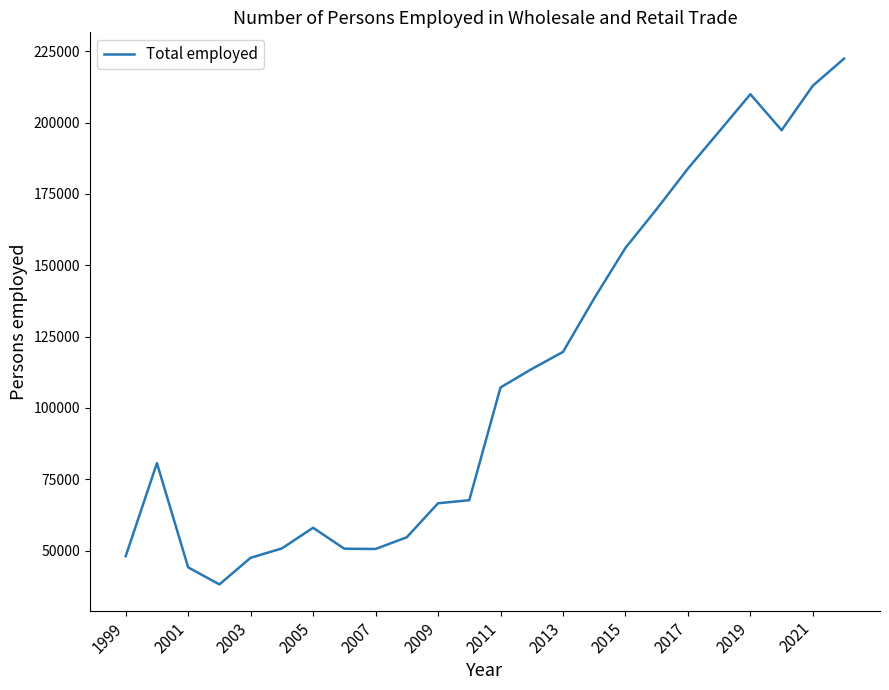

What is the difference between the maximum and minimum values?

184241.0